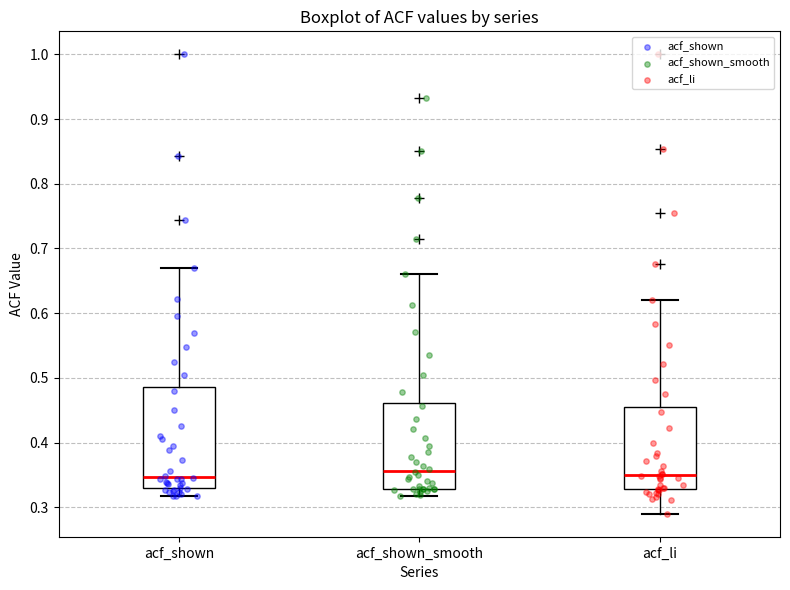

Reading left to right, read every box against the y-axis: the position of its median line, the range the box covers, and the ends of its whiskers. The values are not printed on the chart, so give them approximately, as read against the axis.

acf_shown: median 0.35, box 0.33 to 0.49, whiskers 0.32 to 0.67
acf_shown_smooth: median 0.36, box 0.33 to 0.46, whiskers 0.32 to 0.66
acf_li: median 0.35, box 0.33 to 0.45, whiskers 0.29 to 0.62